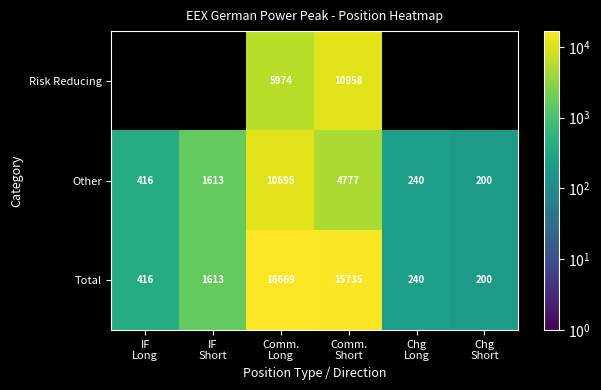

What is the sum of all Other values?

17941.0